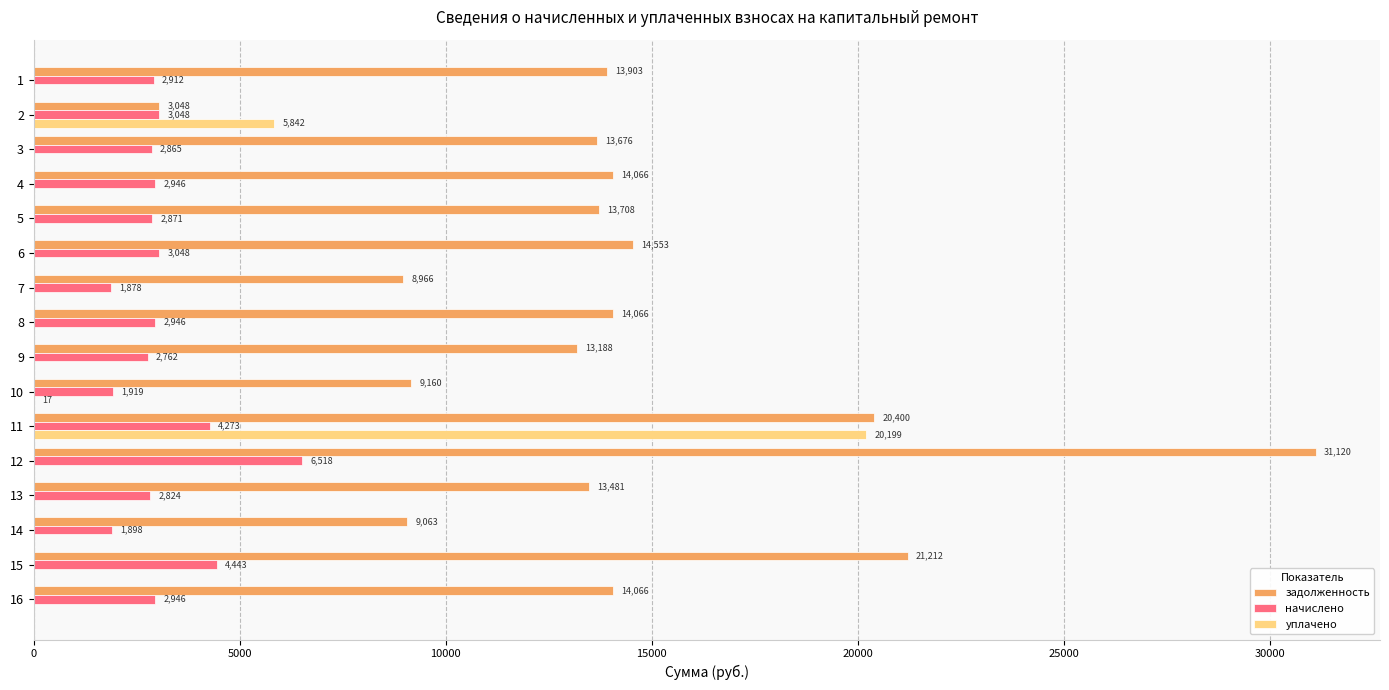

What value does the задолженность series have at 11?

20400.0